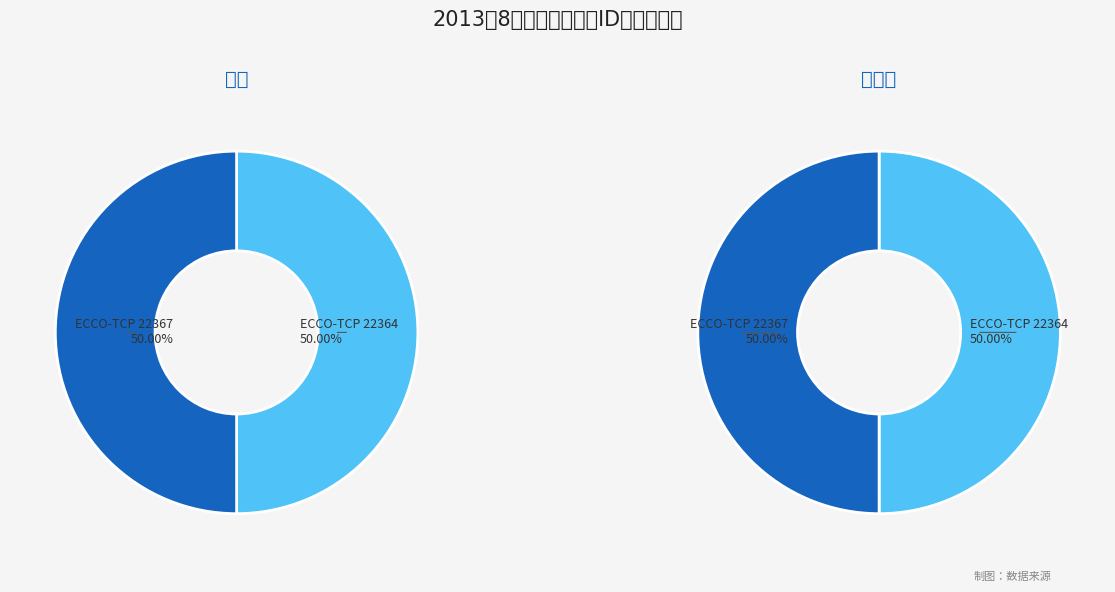

Count the number of slices in the pie.

2